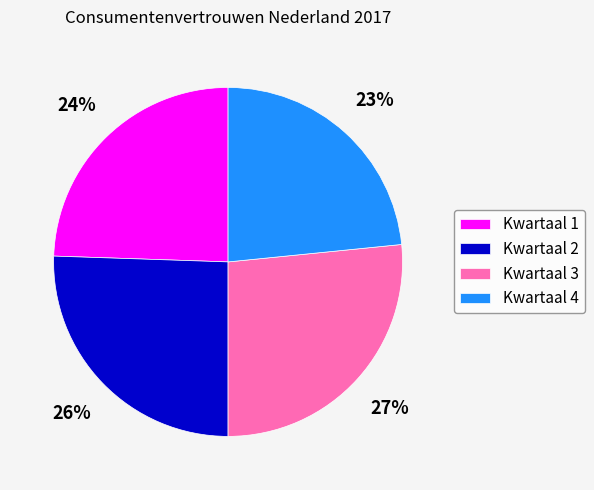

To the nearest percent, what is the average slice percentage?

25%